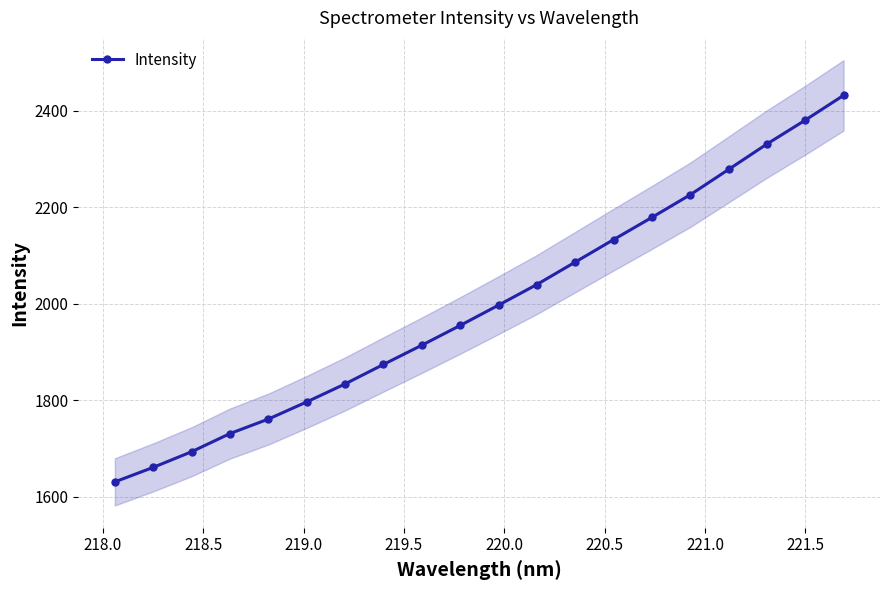

What is the value of the Intensity point at the 13th from the left?

2086.5